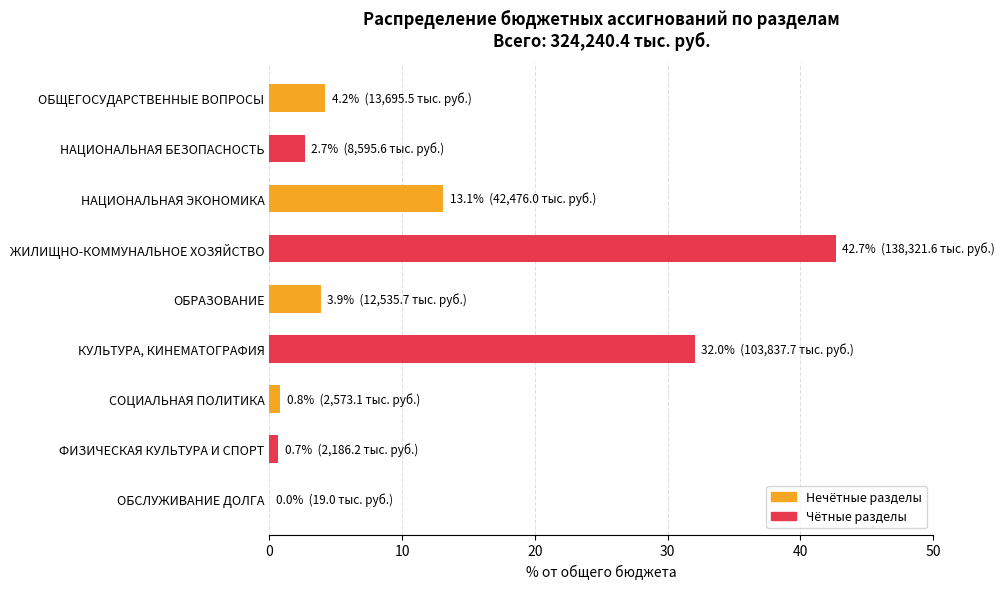

Is it true that the value at КУЛЬТУРА, КИНЕМАТОГРАФИЯ is 8.5?

False